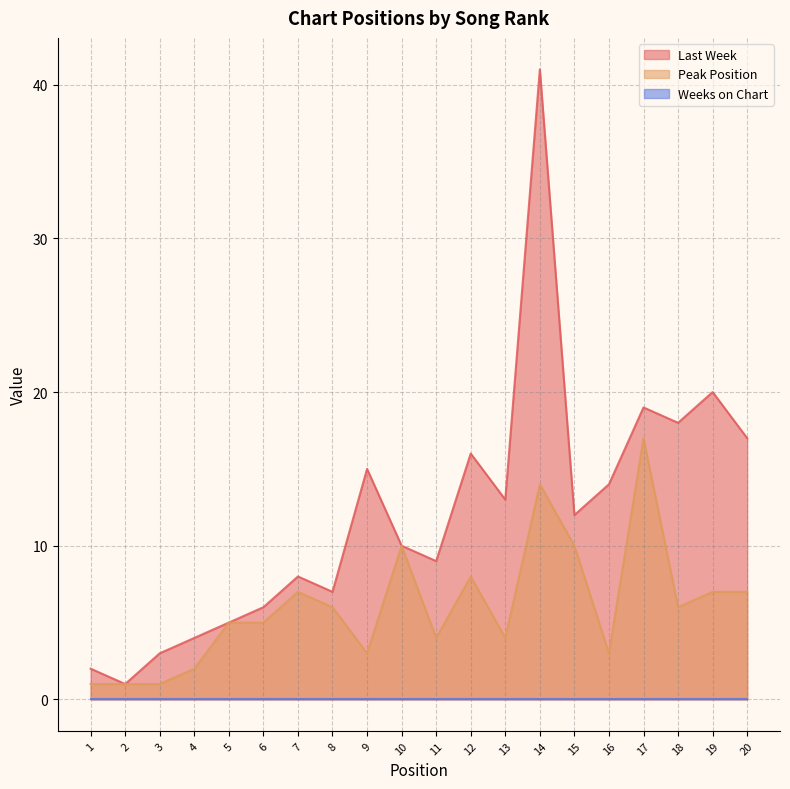

True or false: Peak Position has a value of 11 at 19.

False